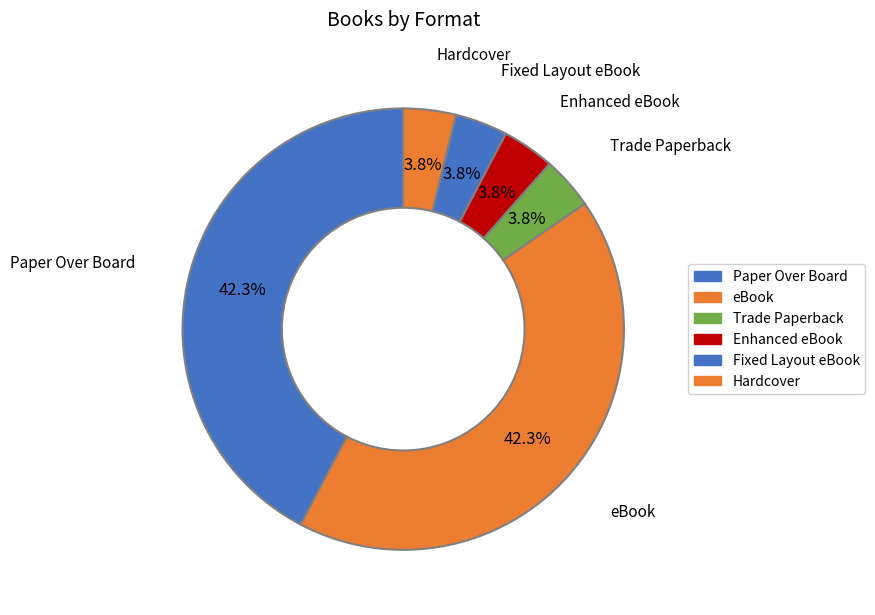

To the nearest percent, what portion does Fixed Layout eBook represent?

4%